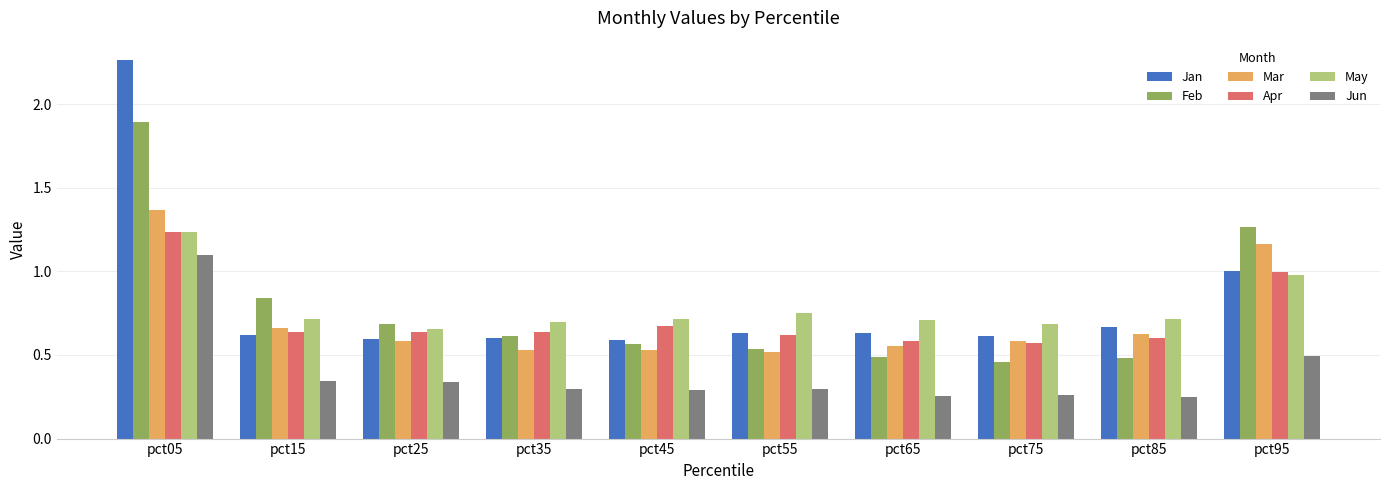

Which series changed the most between pct45 and pct95?

Feb